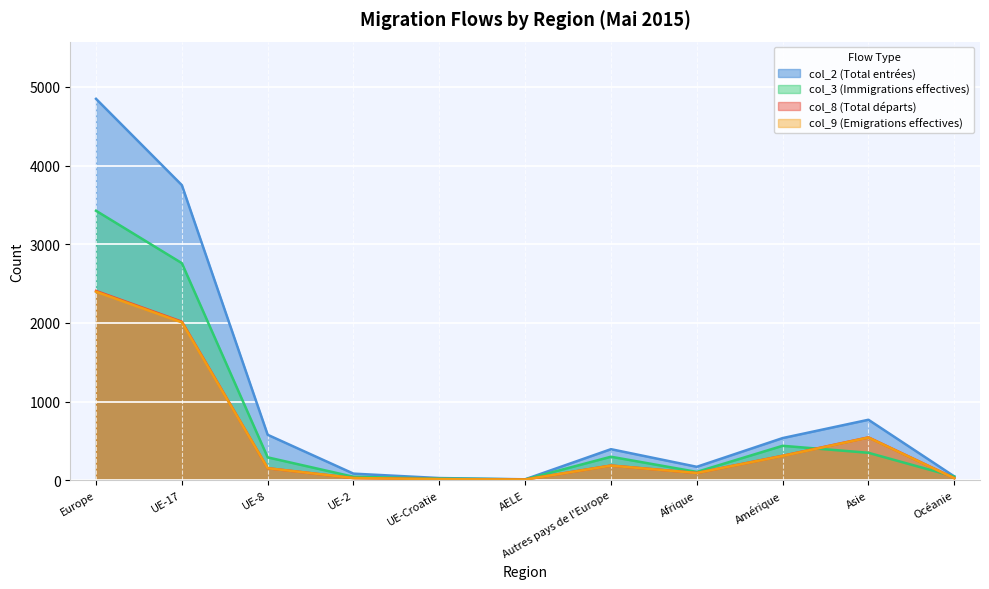

What is the difference between the maximum and minimum values in the col_3 (Immigrations effectives) series?

3415